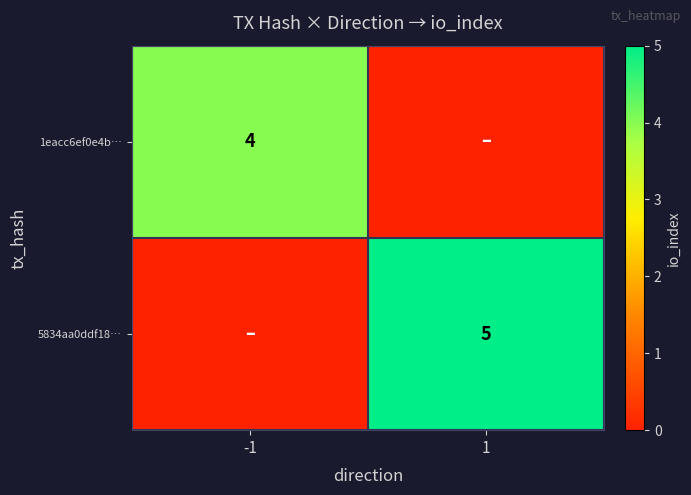

Is it true that 5834aa0ddf18… equals 3 at 1?

False